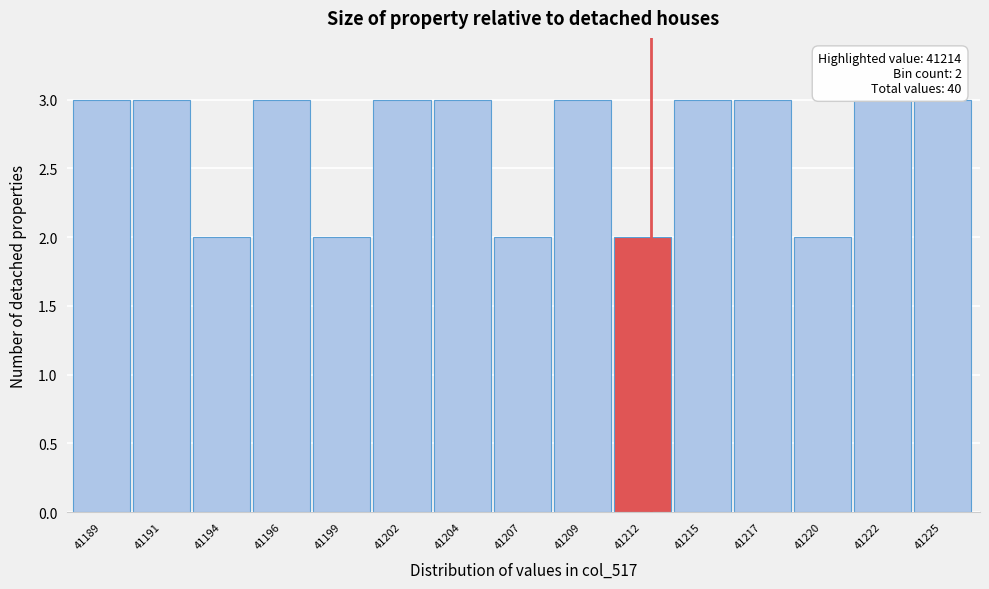

Reading right to left, what are all the values shown in this chart?

3	3	2	3	3	2	3	2	3	3	2	3	2	3	3